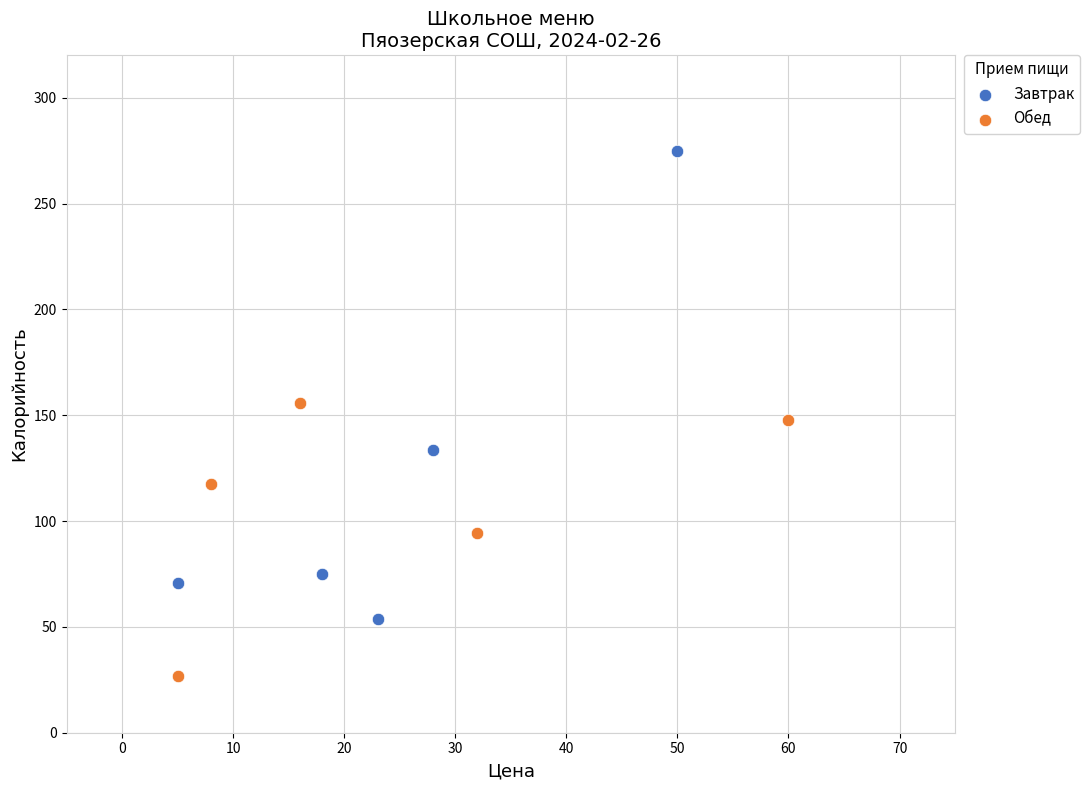

Which series reaches the minimum Y coordinate?

Обед